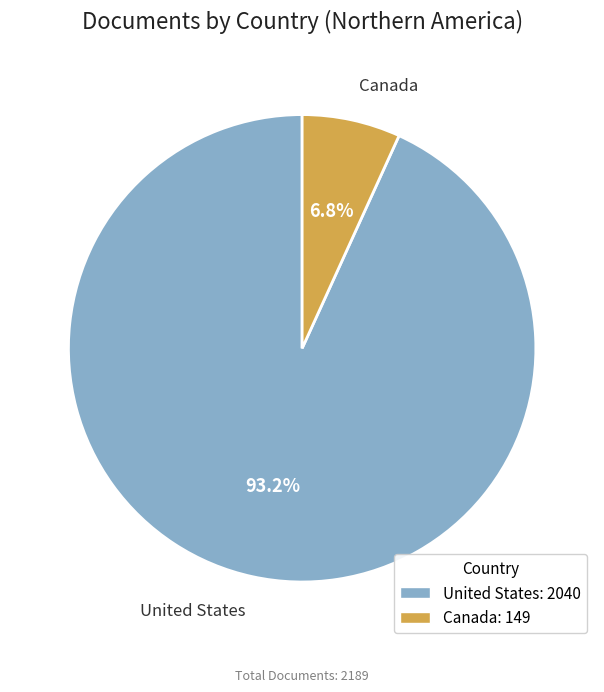

Which category has the smallest portion of the pie?

Canada